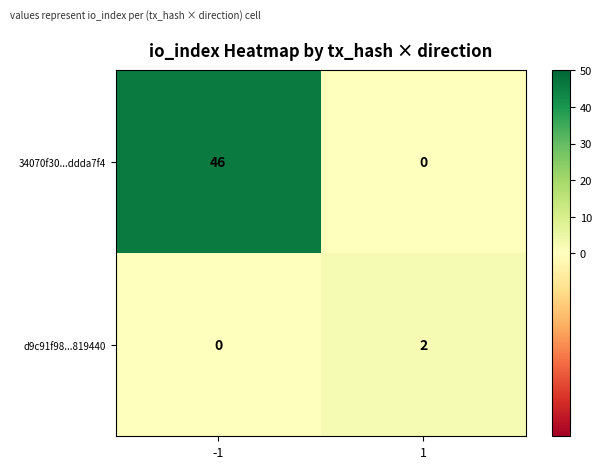

At how many categories does at least one series exceed 29?

1